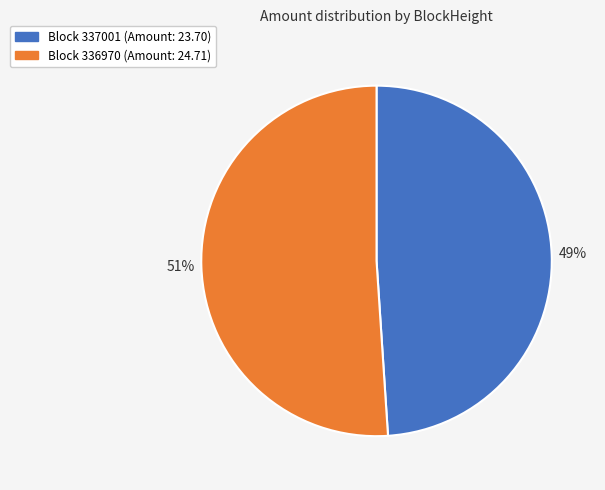

Is there any slice that represents more than half of the pie?

Yes